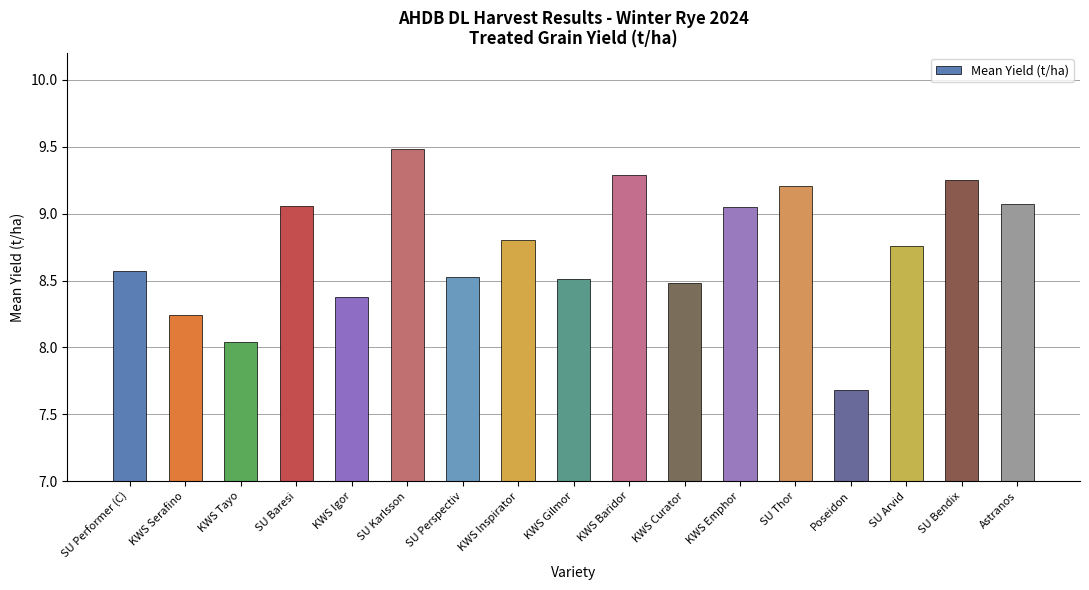

What is the smallest value displayed?

7.7